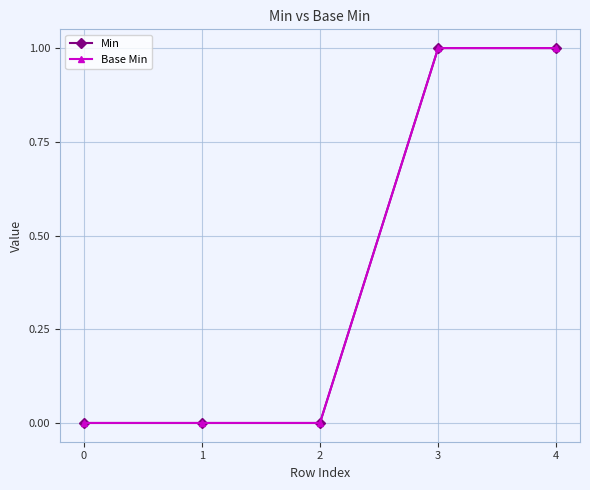

How many lines are shown in the chart?

2